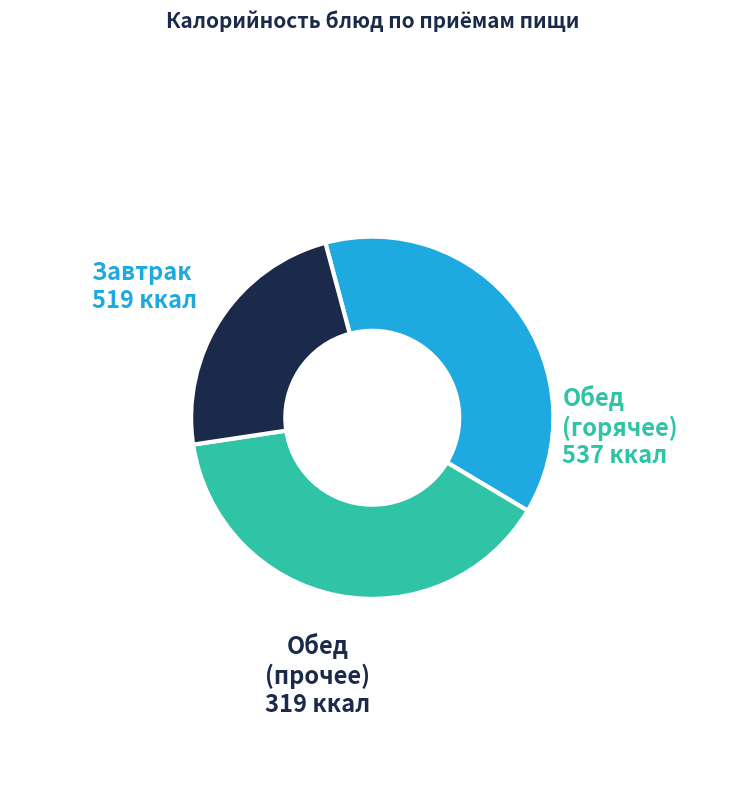

Rank the categories by value from highest to lowest.

Обед (горячее), Завтрак, Обед (прочее)